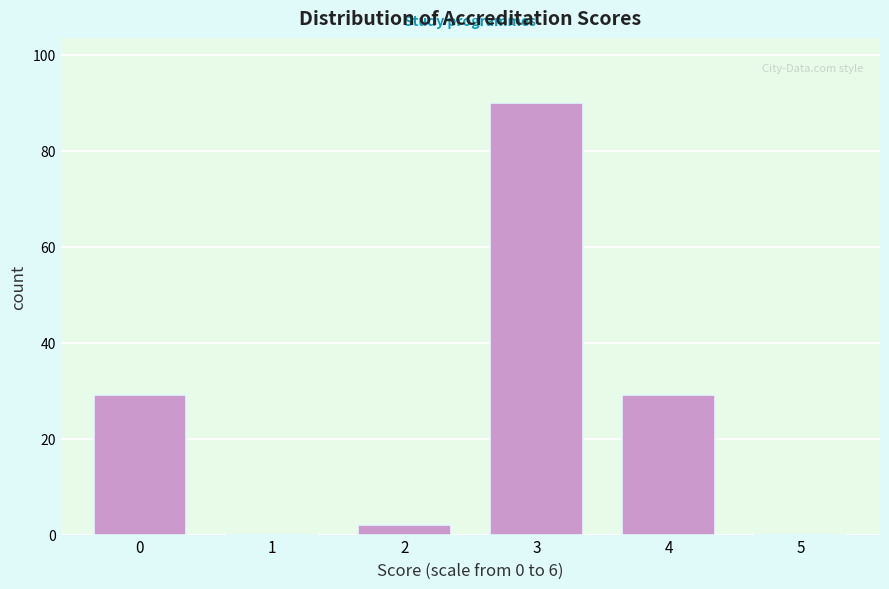

Reading right to left, extract all data points from this chart.

5=0	4=29	3=90	2=2	1=0	0=29